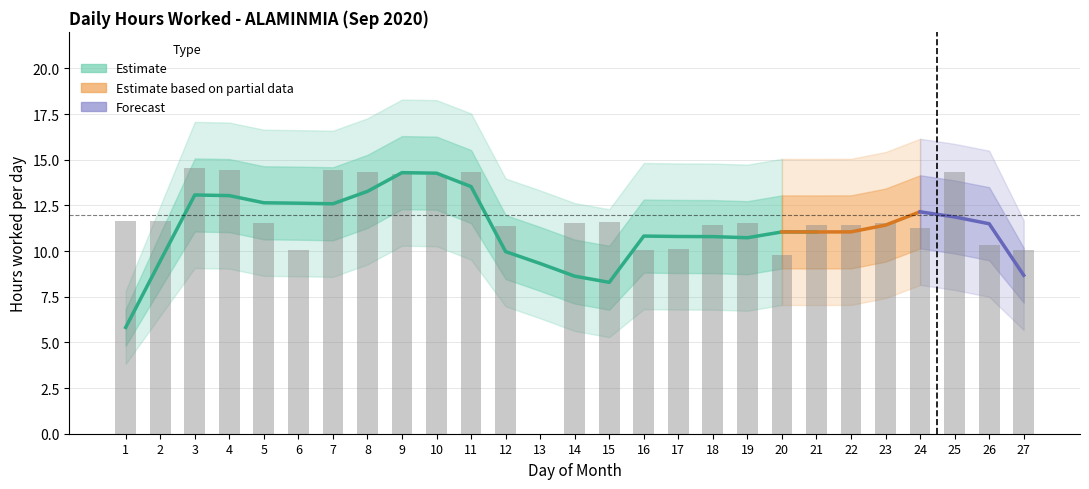

List the labels in order of value, smallest first.

13, 20, 16, 6, 27, 17, 26, 24, 12, 21, 22, 18, 5, 14, 19, 23, 15, 2, 1, 10, 9, 25, 8, 11, 4, 7, 3